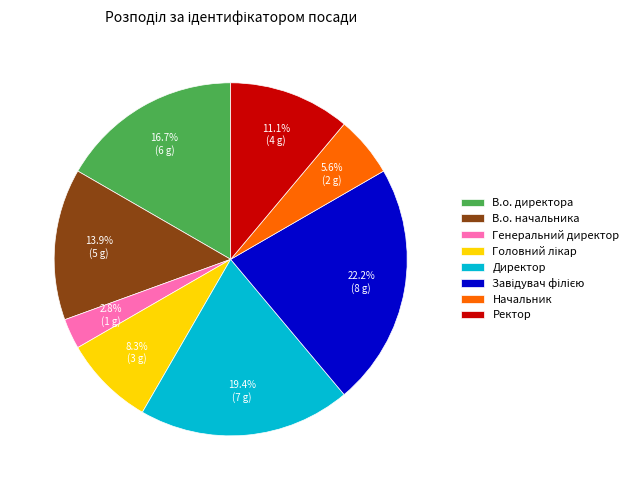

What is the total percentage of Директор and Генеральний директор?

22.2%